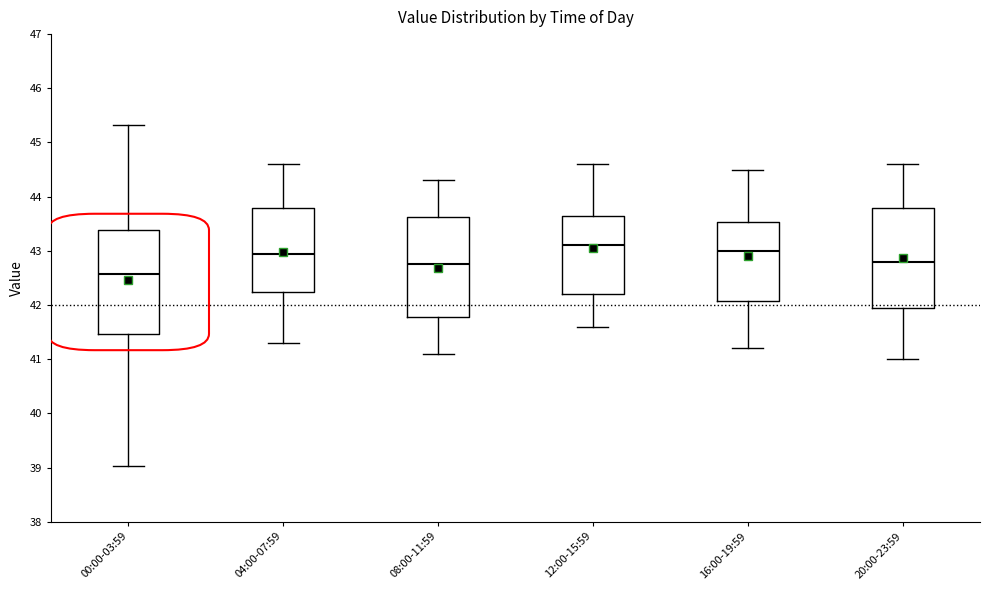

Reading left to right, transcribe this box plot: for each box, give where its median line is, the range the box spans, and where its two whiskers end, as read against the y-axis. The values are not printed on the chart, so give them approximately, as read against the axis.

00:00-03:59: median 42.6, box 41.5 to 43.4, whiskers 39.0 to 45.3
04:00-07:59: median 43.0, box 42.3 to 43.8, whiskers 41.3 to 44.6
08:00-11:59: median 42.8, box 41.8 to 43.6, whiskers 41.1 to 44.3
12:00-15:59: median 43.1, box 42.2 to 43.7, whiskers 41.6 to 44.6
16:00-19:59: median 43.0, box 42.1 to 43.5, whiskers 41.2 to 44.5
20:00-23:59: median 42.8, box 42.0 to 43.8, whiskers 41.0 to 44.6